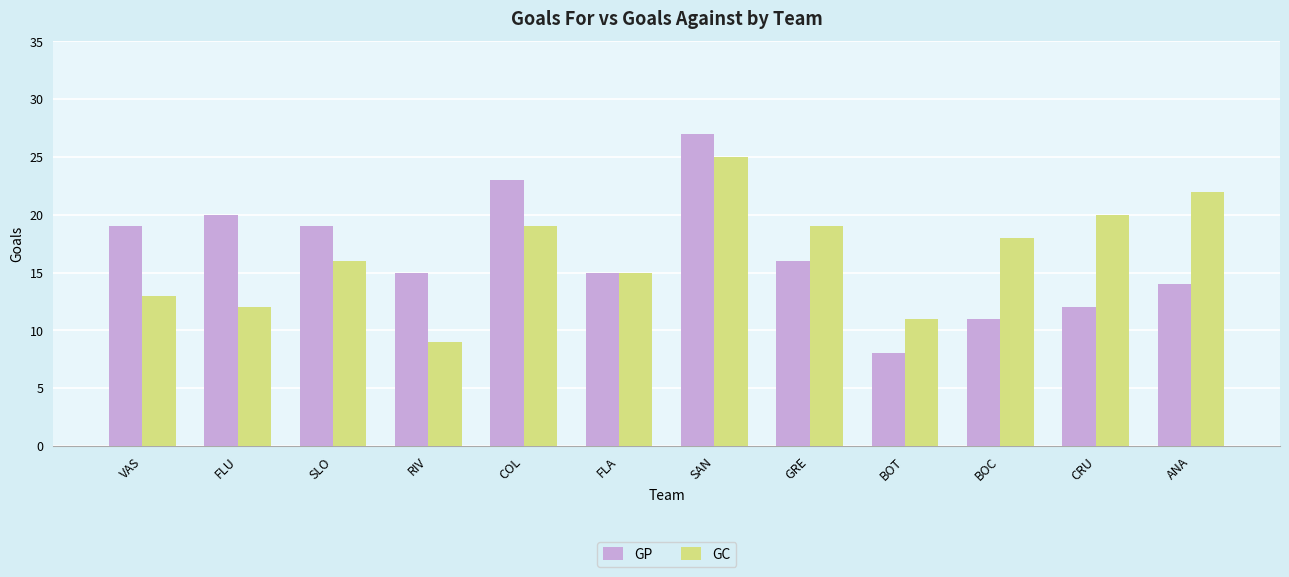

At how many categories does at least one series exceed 17?

9